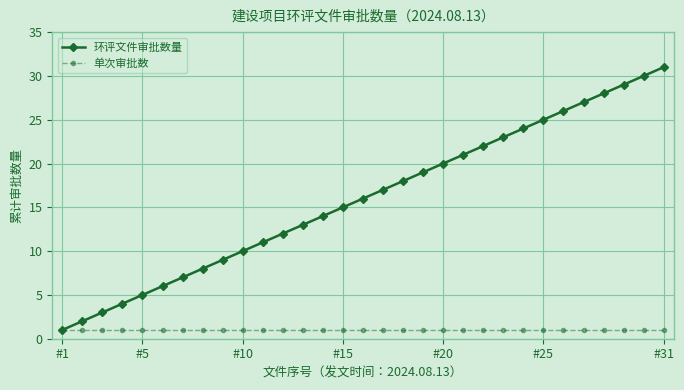

What is the greatest value displayed?

31